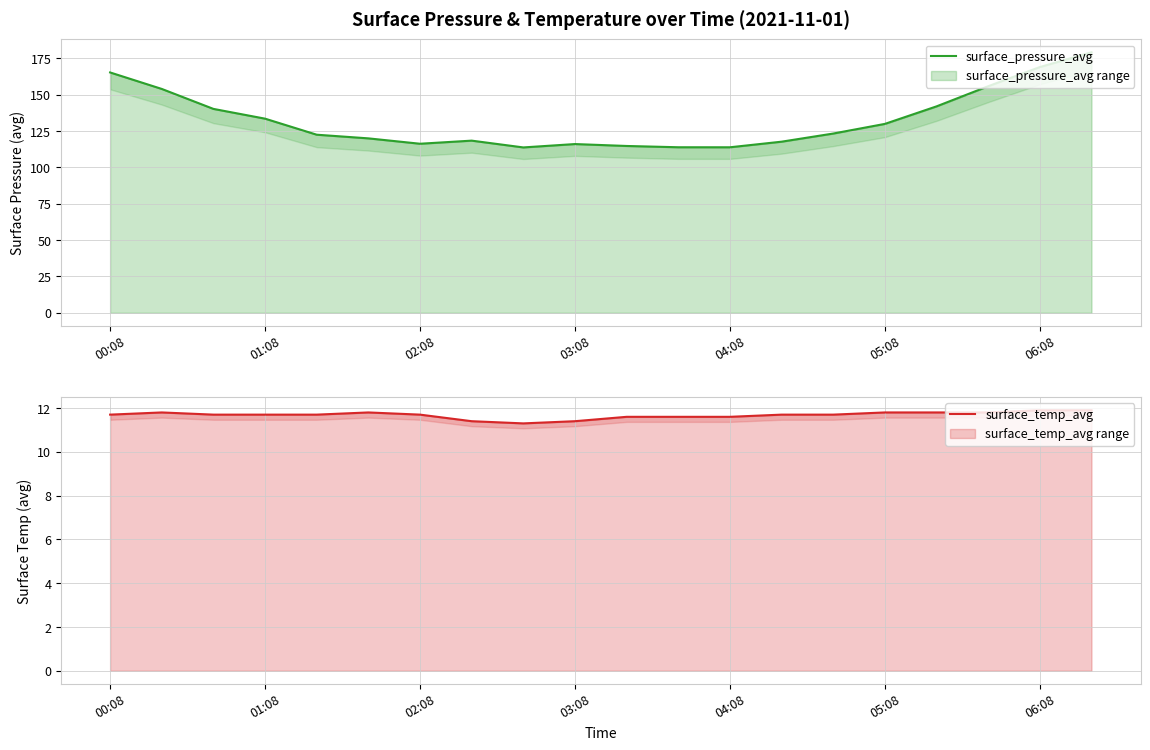

Rank the series by their average value, from highest to lowest.

surface_pressure_avg, surface_temp_avg